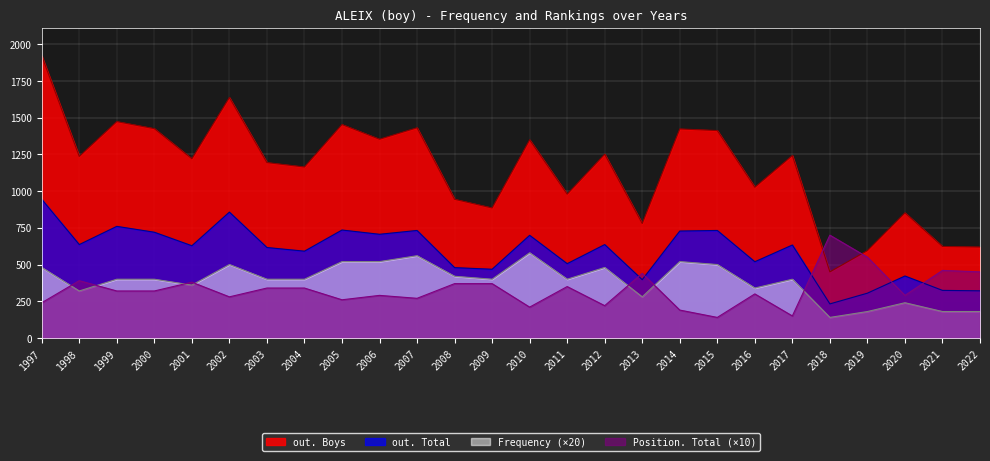

At which label is out. Total closest to 588?

2004